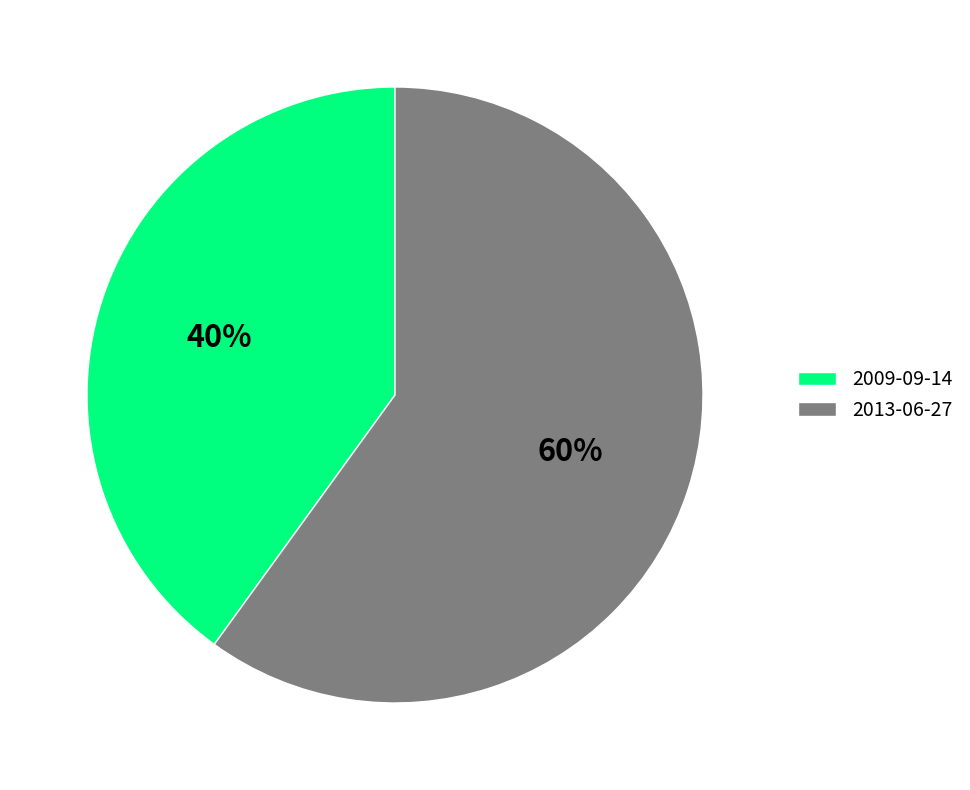

Combined, do 2009-09-14 and 2013-06-27 account for over 50%?

Yes